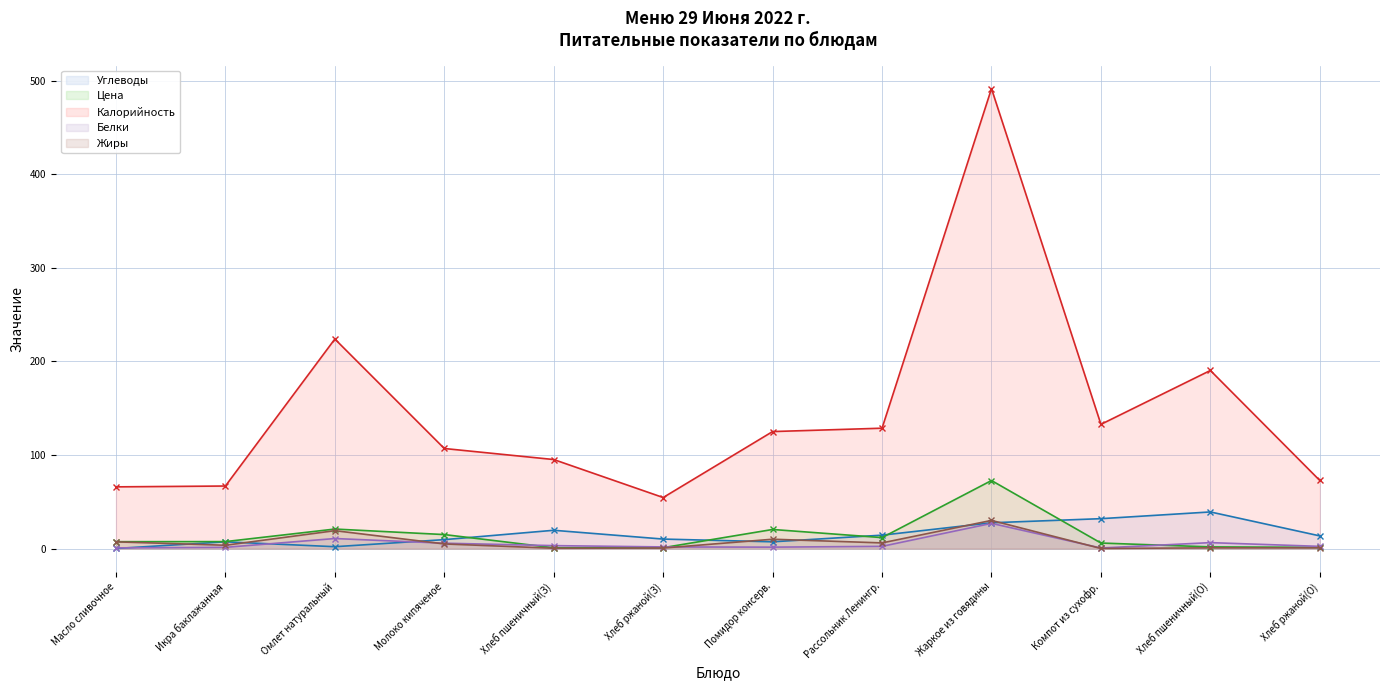

How many lines are shown in the chart?

5